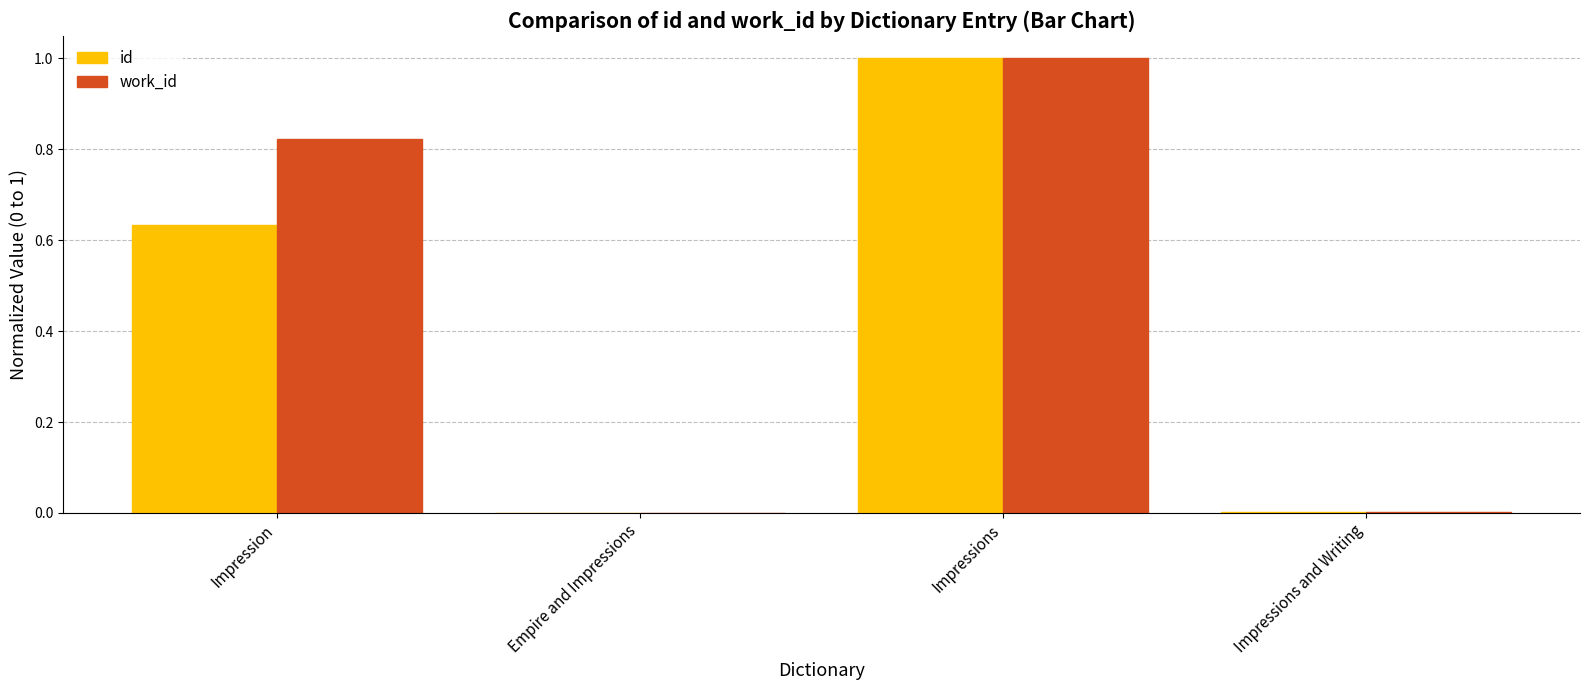

What is the spread (max minus min) of values at Impression?

0.2